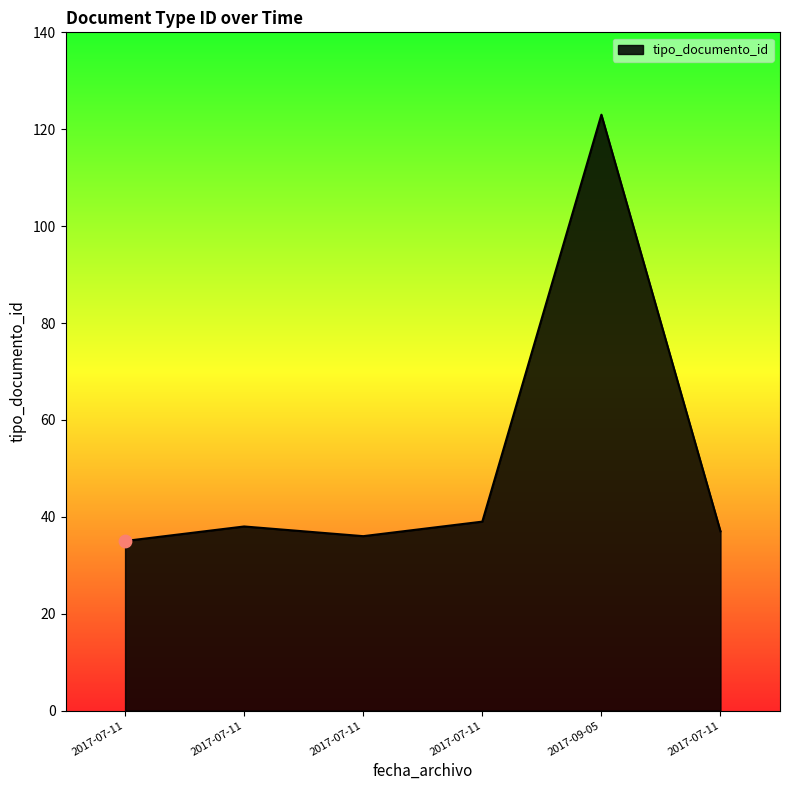

Does the chart have visible grid lines?

No